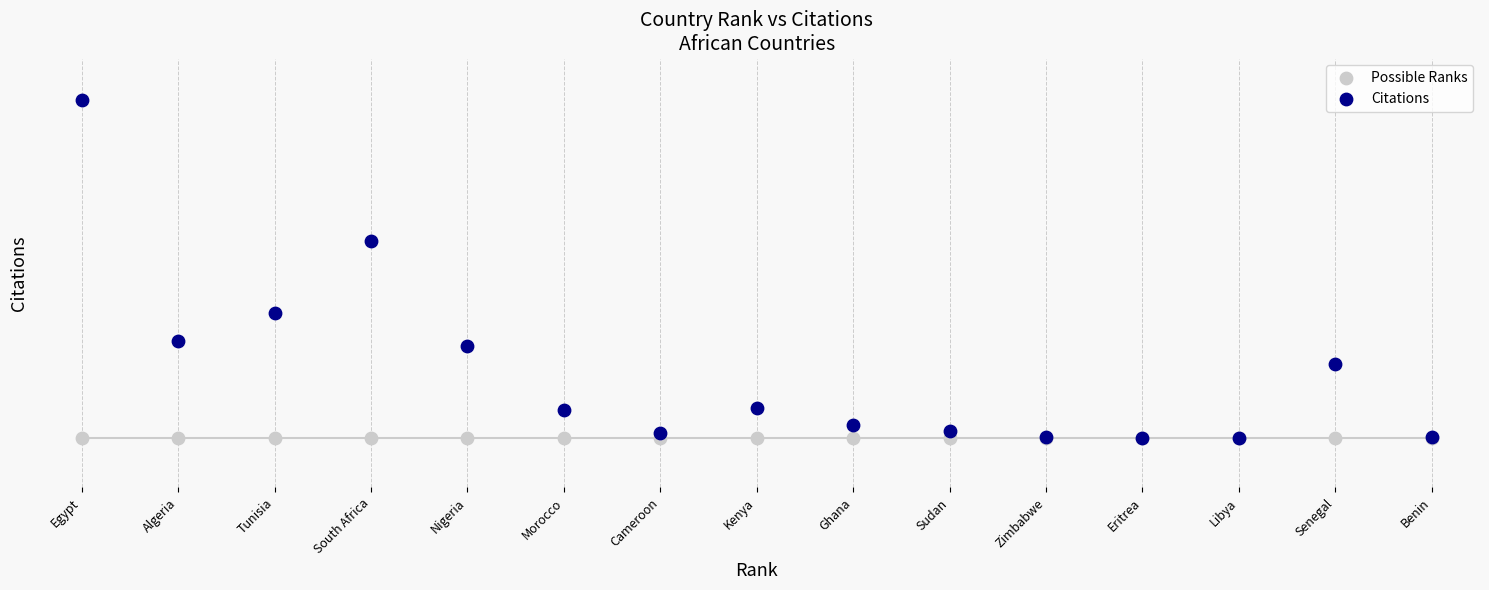

Which series contains the highest Y value?

Citations